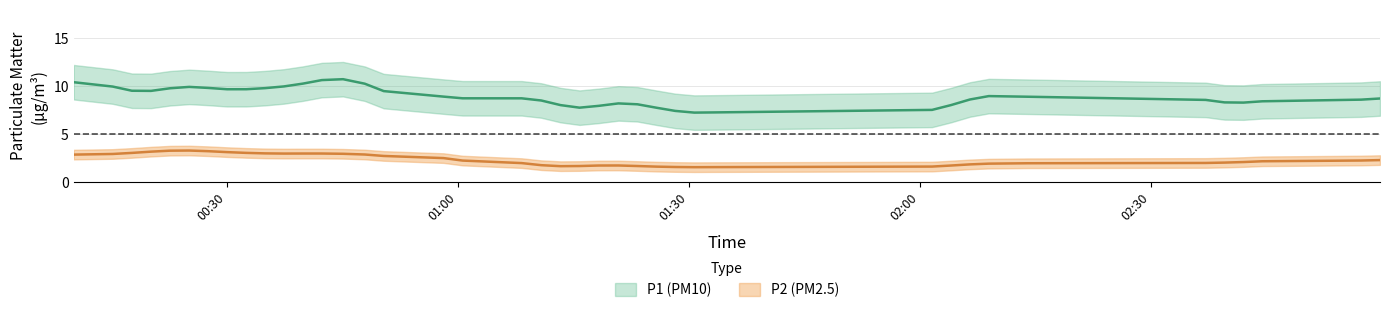

How many values in the P1 series exceed 9?

22